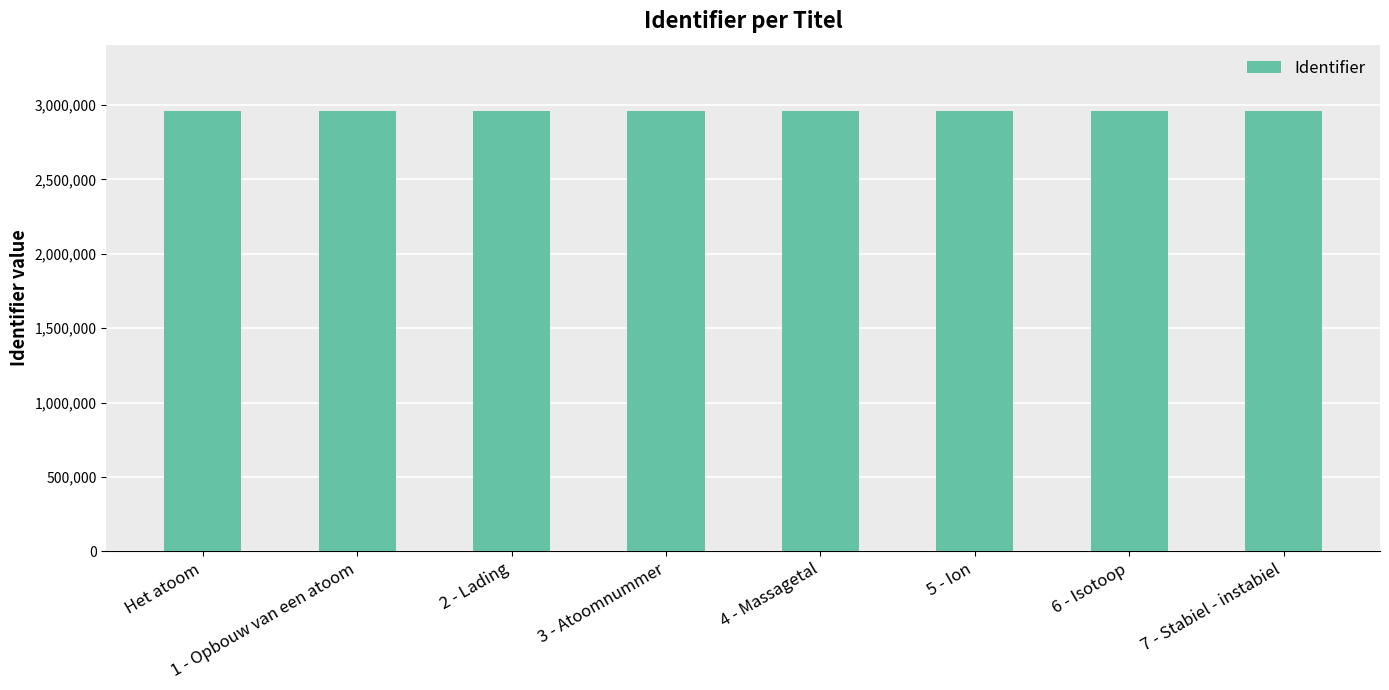

Is it true that the value at Het atoom is 2962040?

True